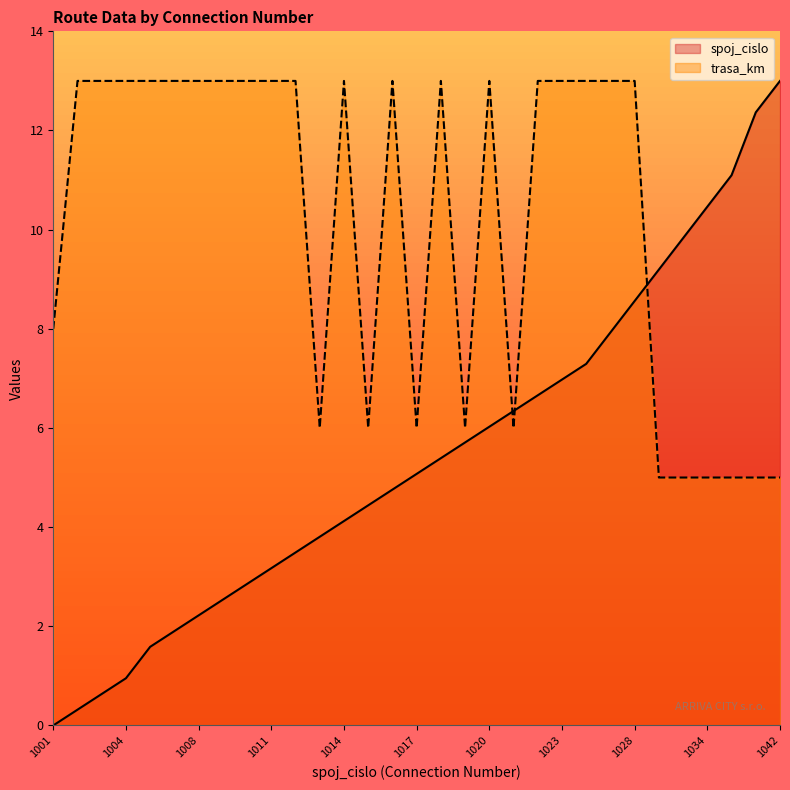

Which series ends up on top after the final intersection of spoj_cislo and trasa_km?

spoj_cislo